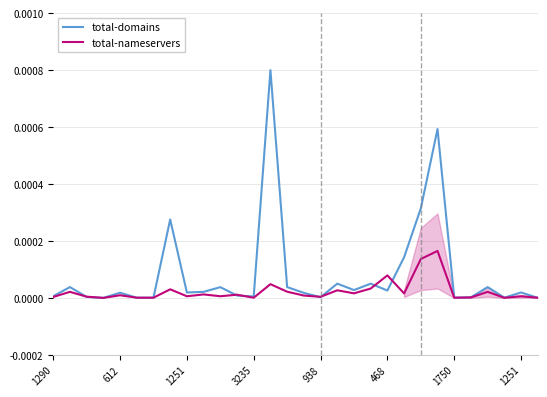

How many data points does each series have?

30